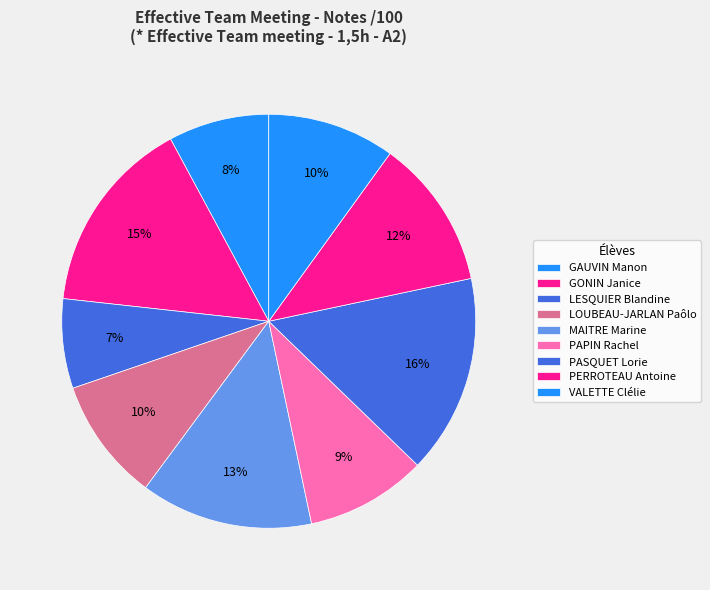

The MAITRE Marine slice represents 22% of the pie. True or false?

False